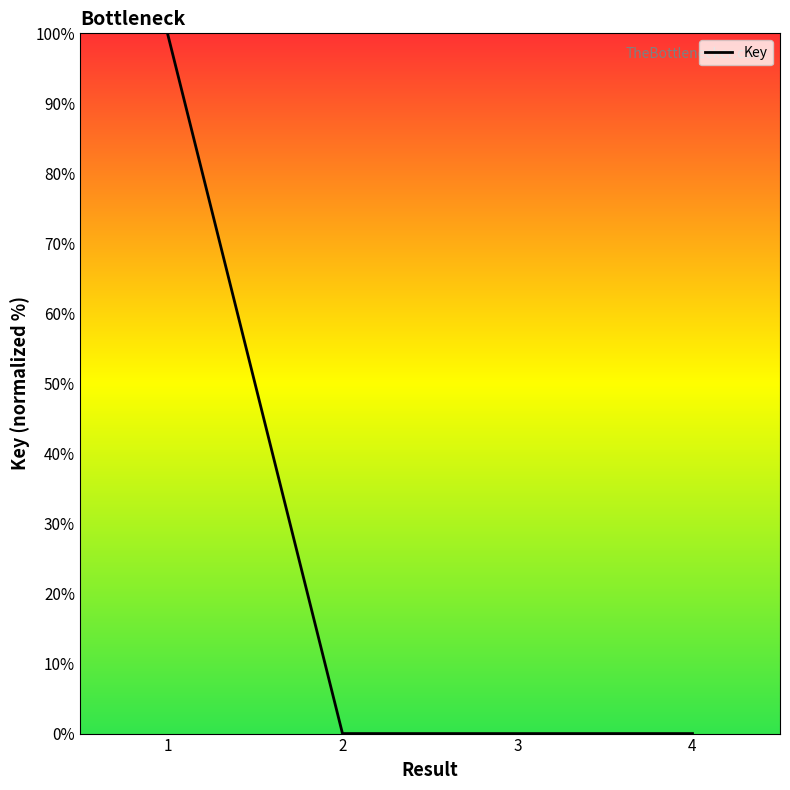

The value at 1 is 50.0. True or false?

False